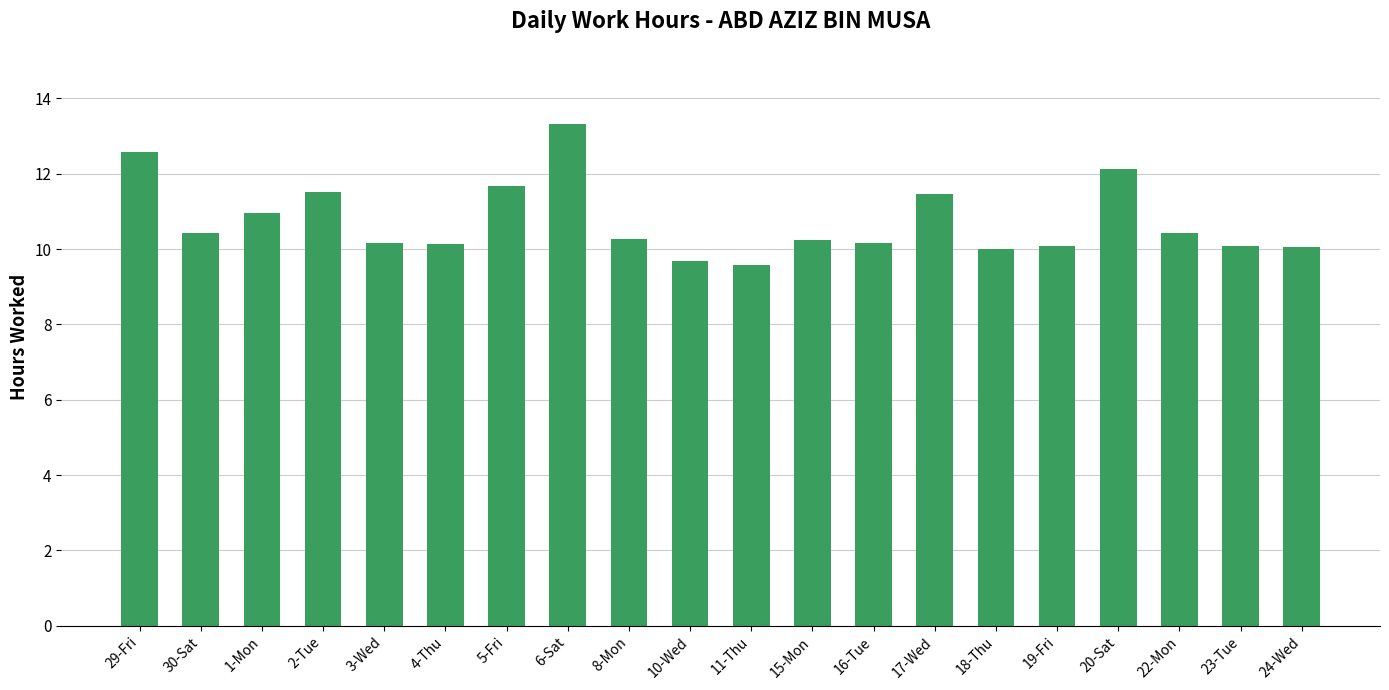

What is the smallest value displayed?

9.6